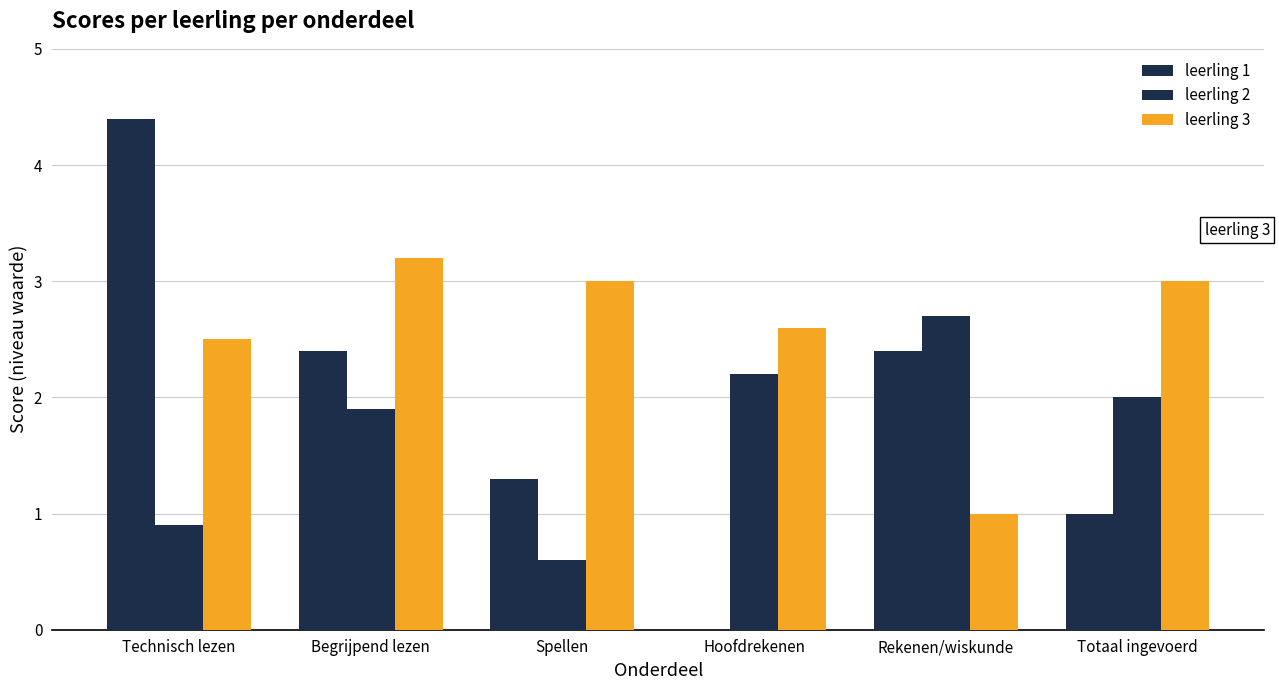

List the series in order of their overall mean, highest first.

leerling 3, leerling 1, leerling 2